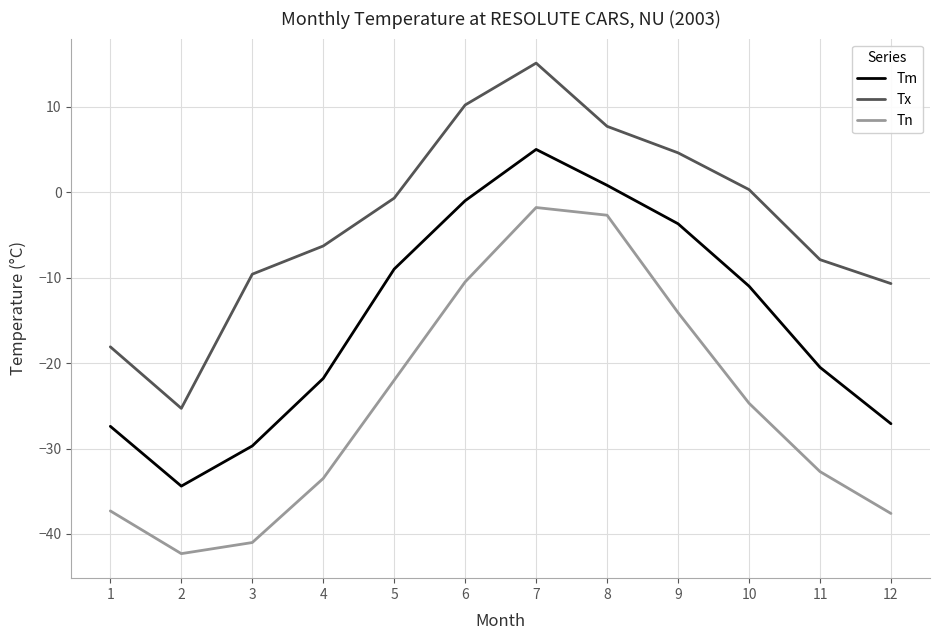

What is the spread (max minus min) of values at 12?

26.9